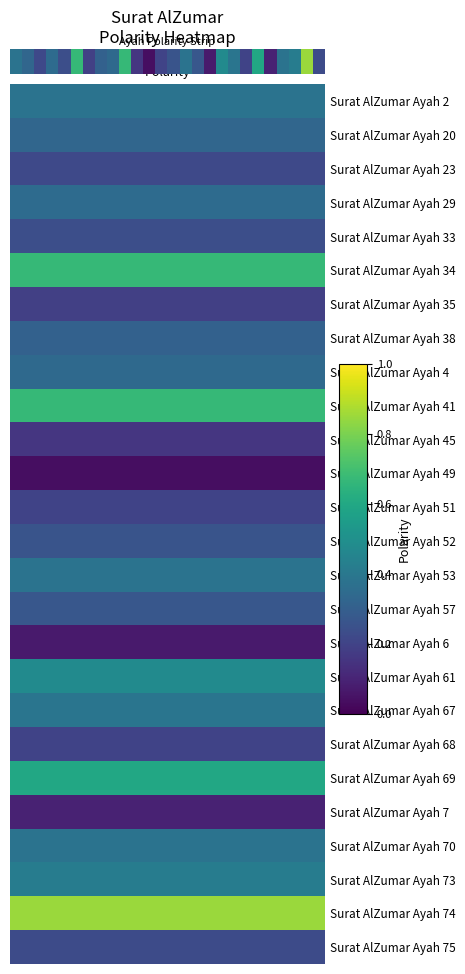

Which category has the lowest value across all series?

11